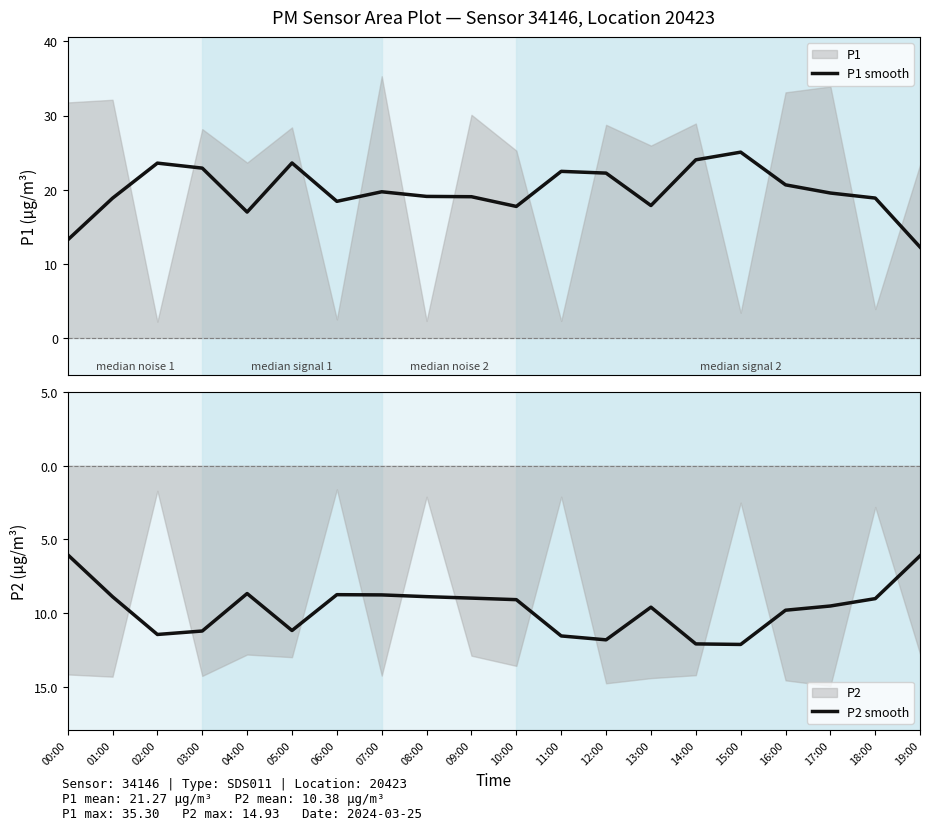

At which label is P1 smooth closest to 18?

13:00